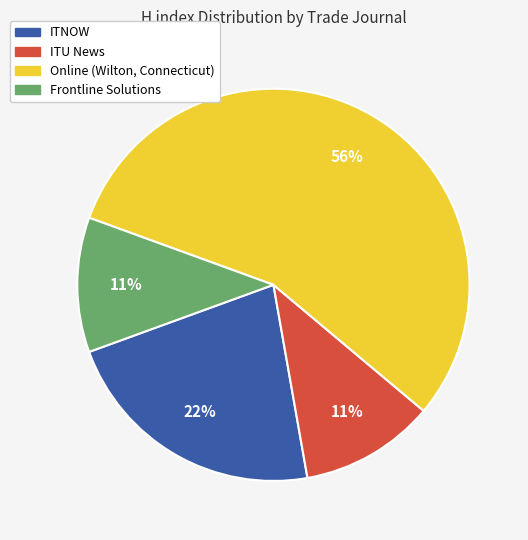

Which category has the biggest portion of the pie?

Online (Wilton, Connecticut)